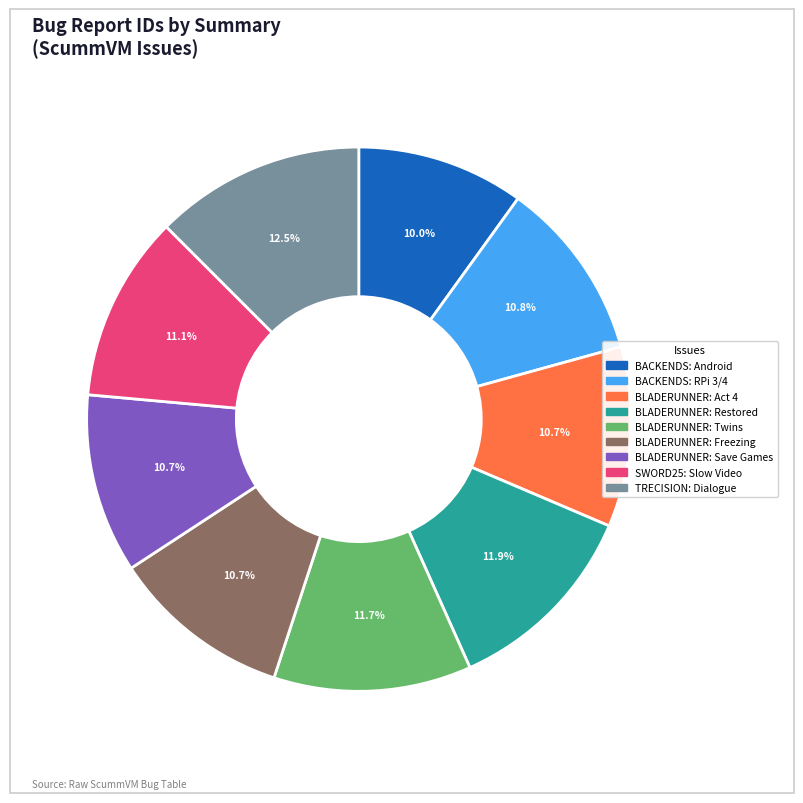

How much of the chart is everything except BLADERUNNER: Restored?

88.1%